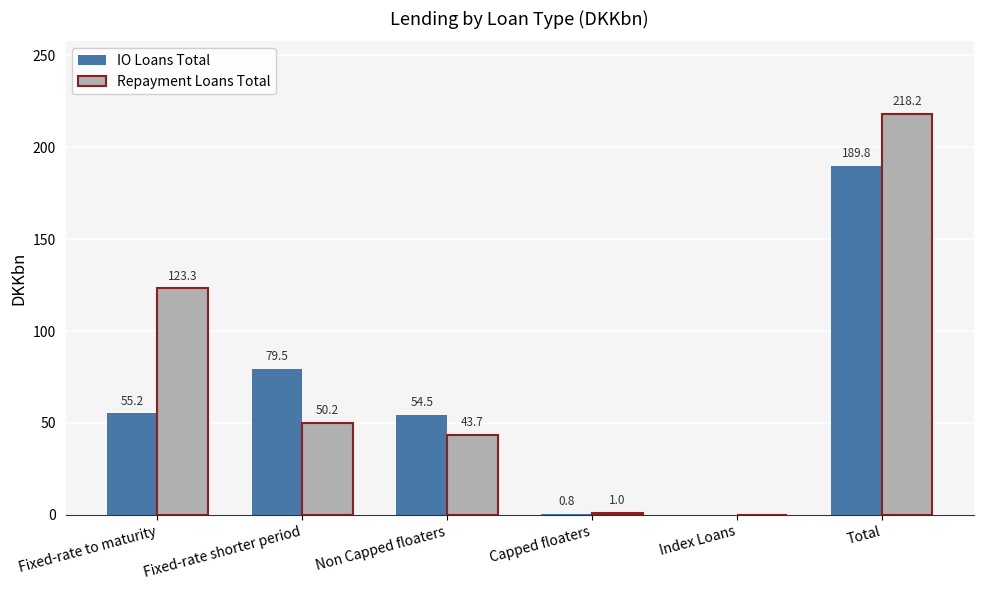

What is the approximate value of Repayment Loans Total at Total?

218.2